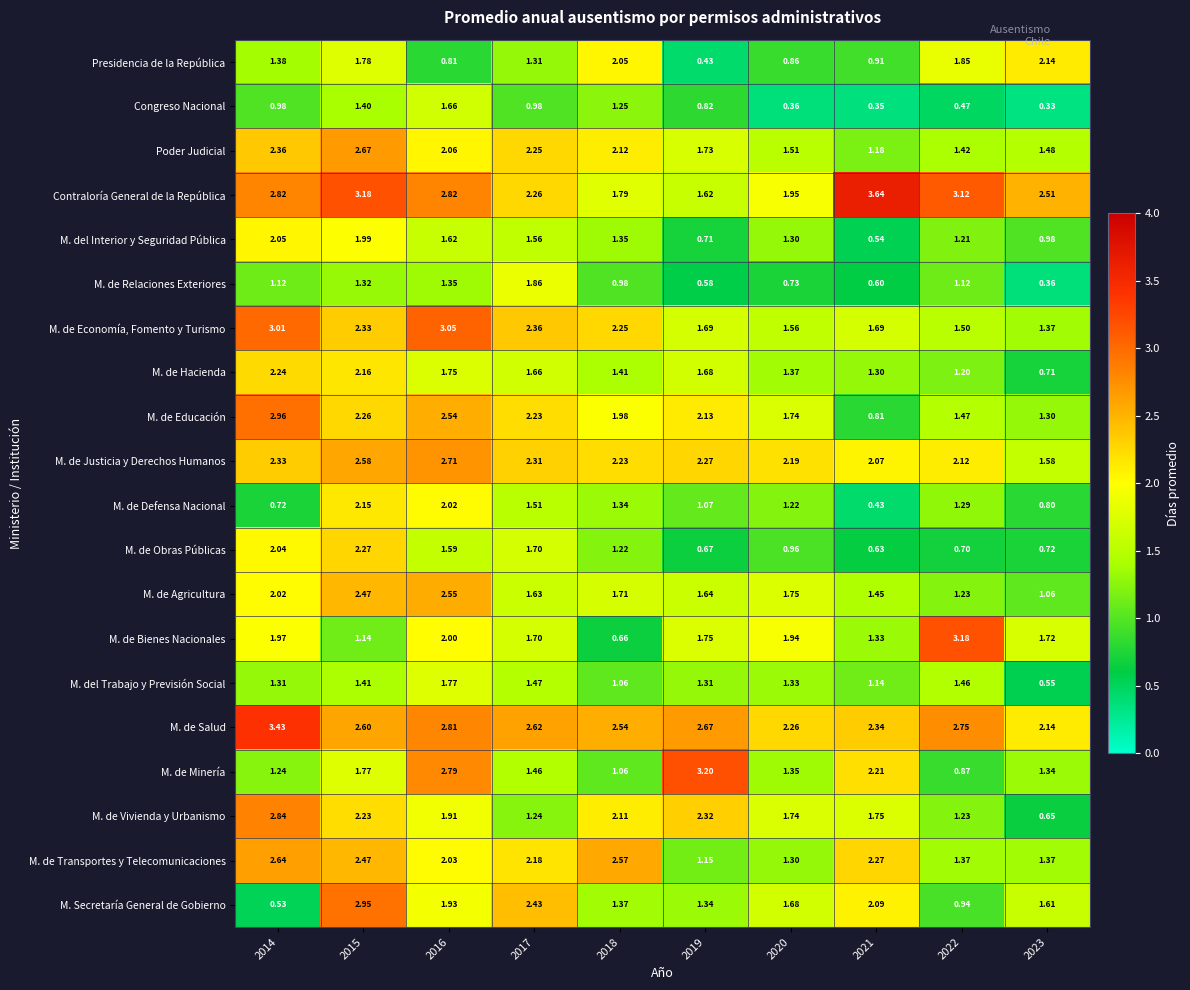

Which series has the widest spread of values?

M. de Bienes Nacionales